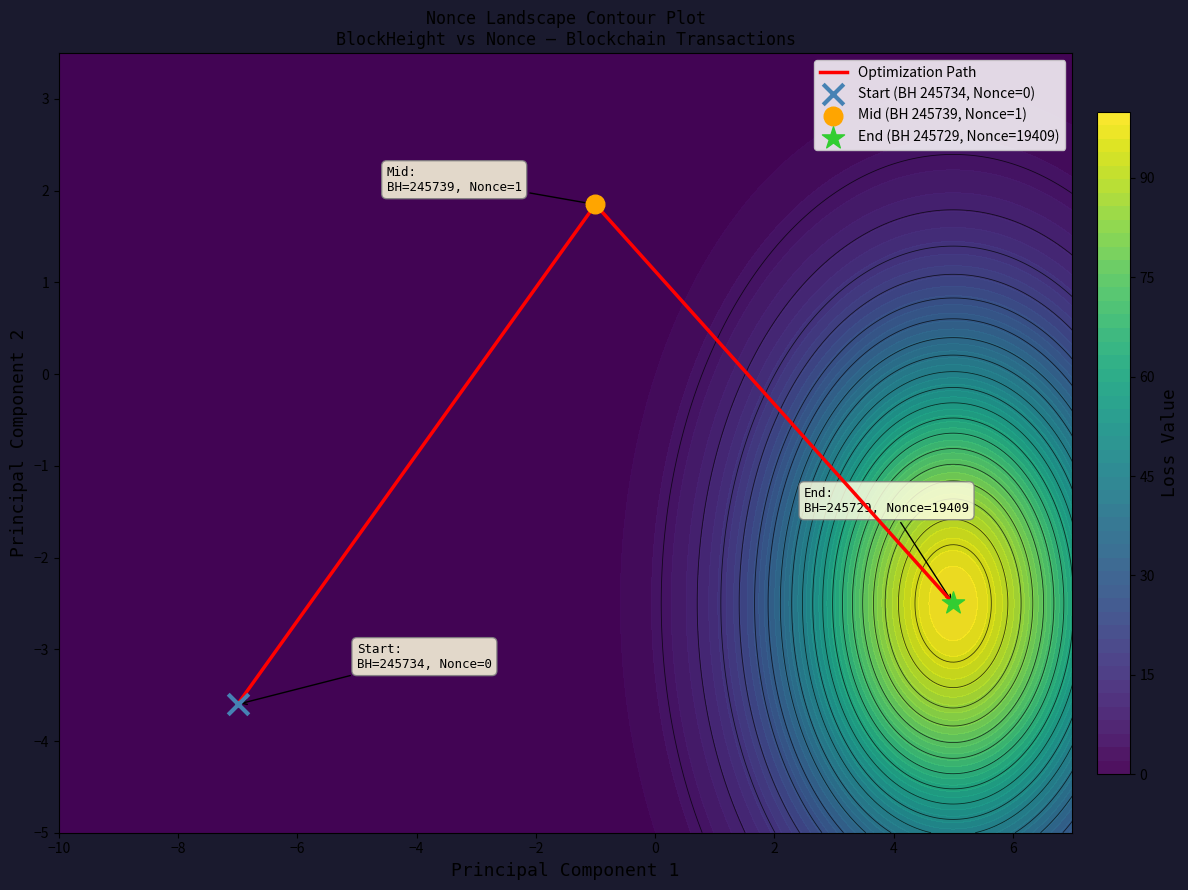

What is the maximum value for Optimization Path?

1.9